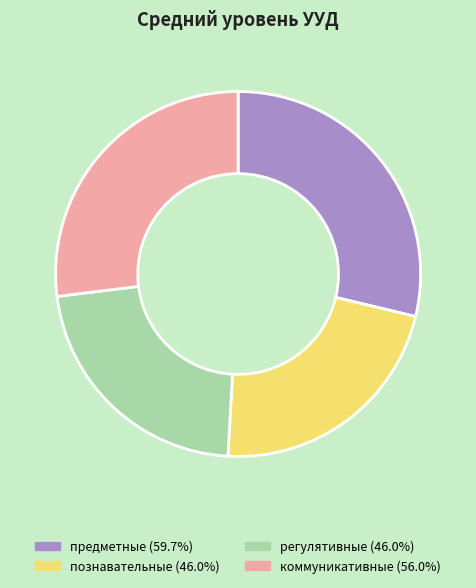

Does коммуникативные account for over 50% of the chart?

No